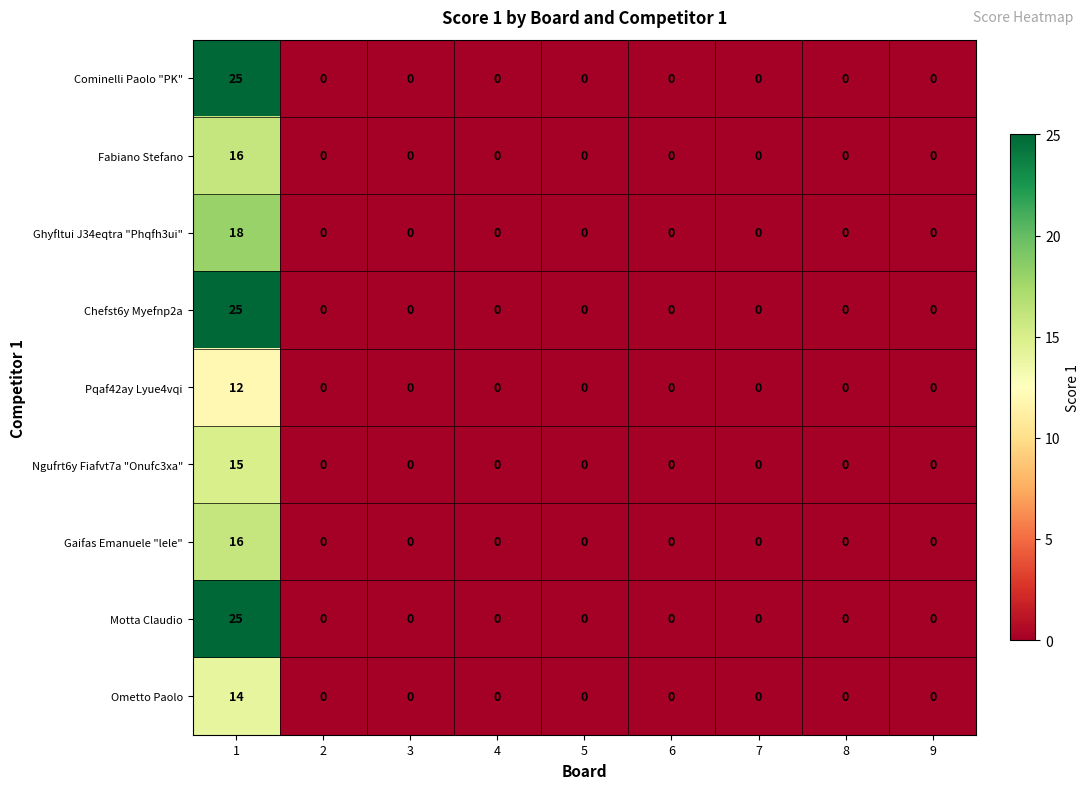

What is the maximum value for Ghyfltui J34eqtra "Phqfh3ui"?

18